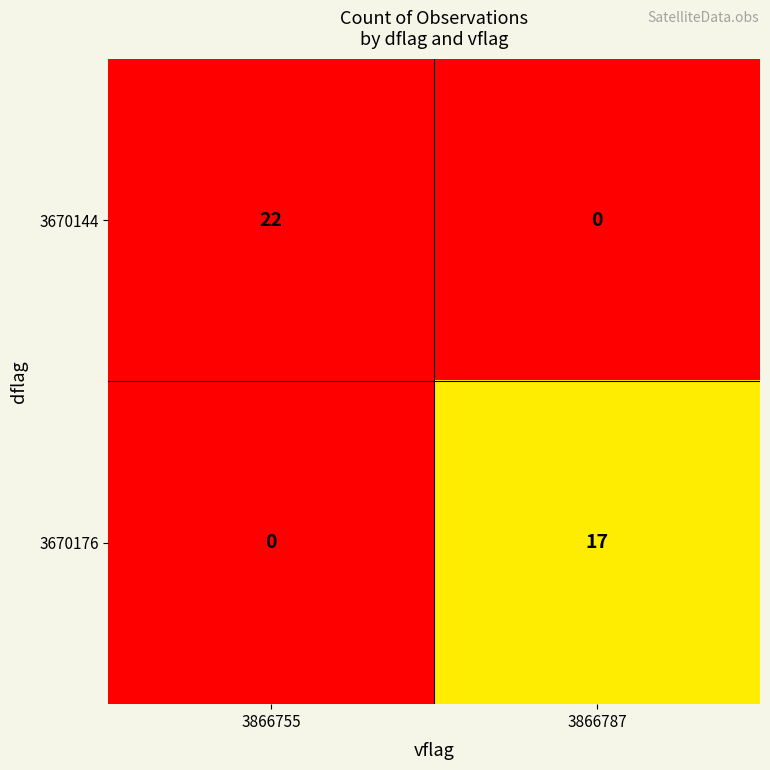

The value of 3670144 at 3866755 is 9. True or false?

False